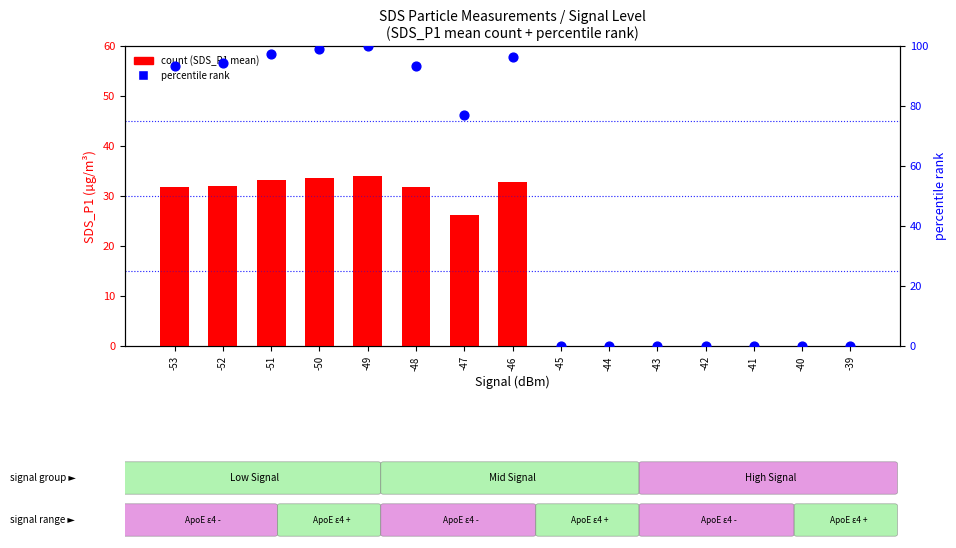

Is the value of SDS_P1 mean at -39 greater than the value of percentile rank at -49?

No